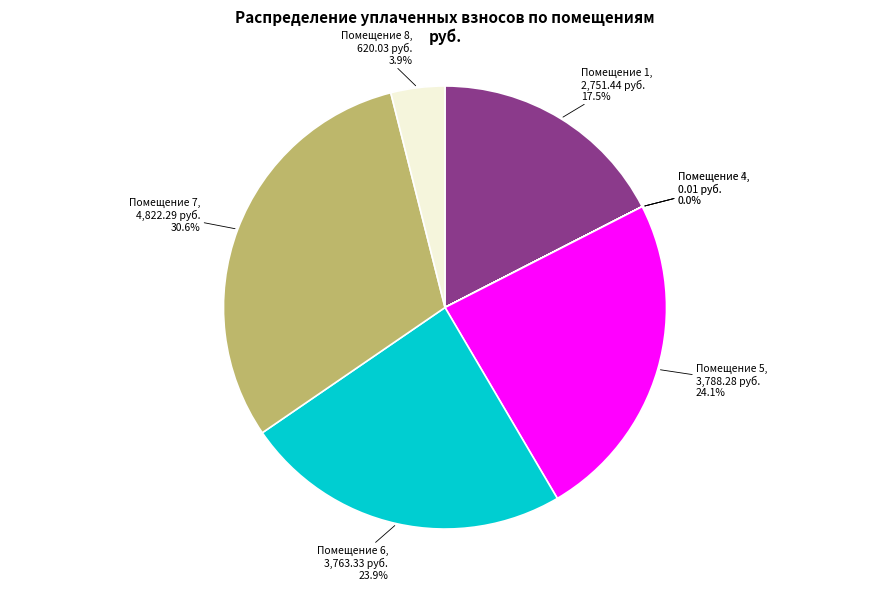

What is the largest slice in the pie chart?

Помещение 7